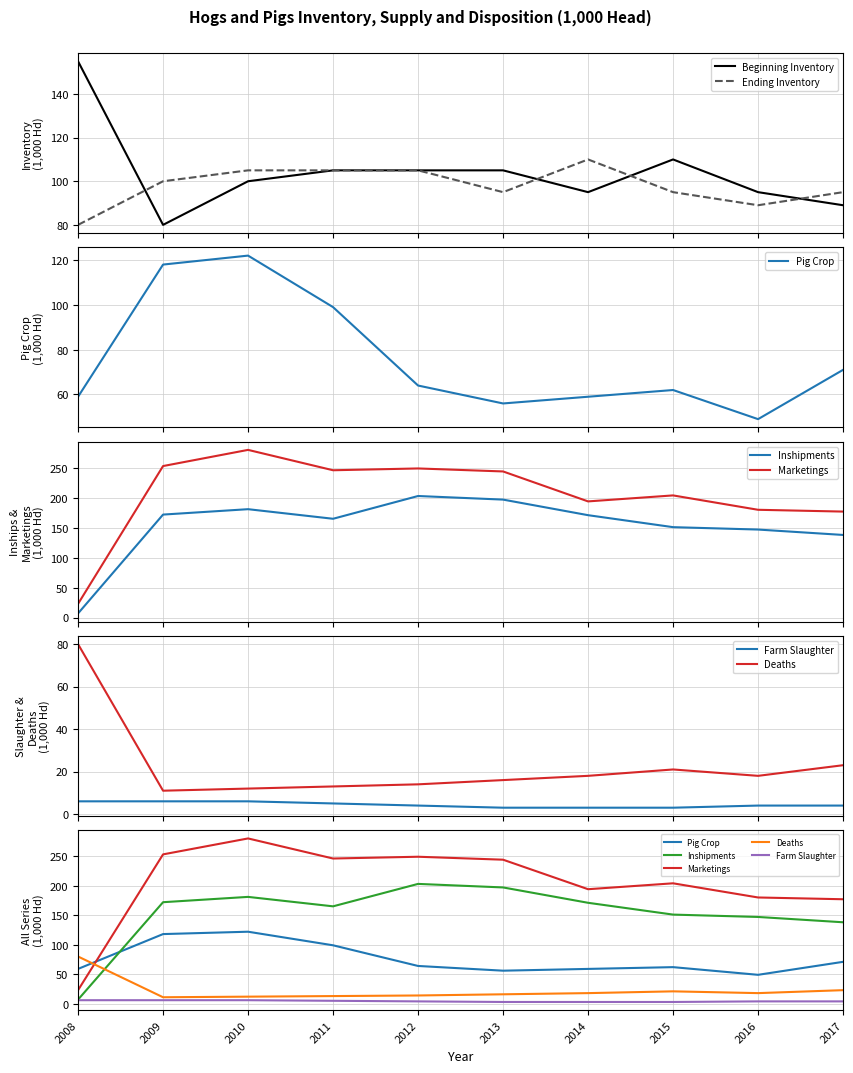

What is the total value across all series at 2008?

196